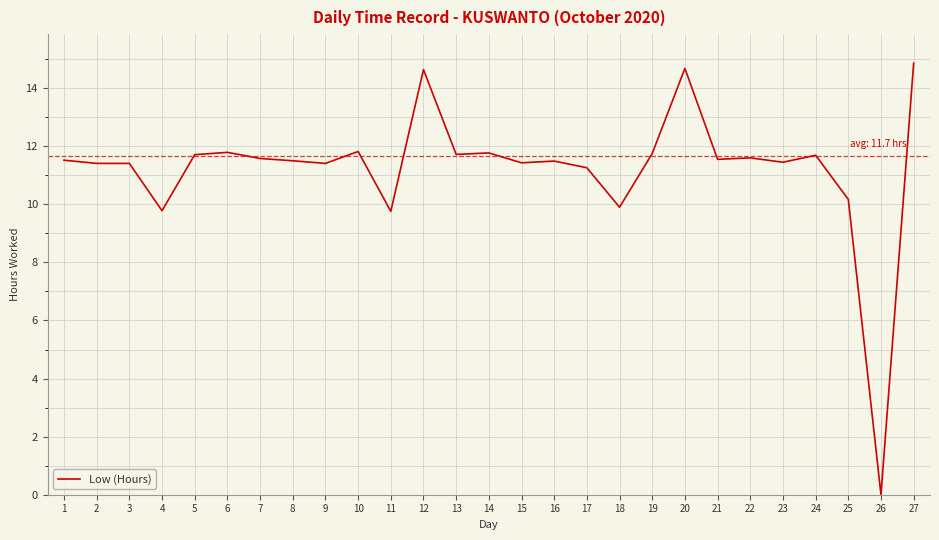

The value at 22 is 5.9. True or false?

False